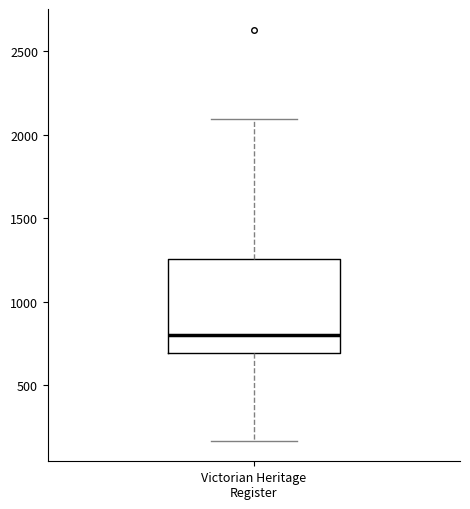

Transcribe this box plot: give where the median line is, the range the box spans, and where the two whiskers end, as read against the y-axis. The values are not printed on the chart, so give them approximately, as read against the axis.

median 800, box 700 to 1250, whiskers 150 to 2100